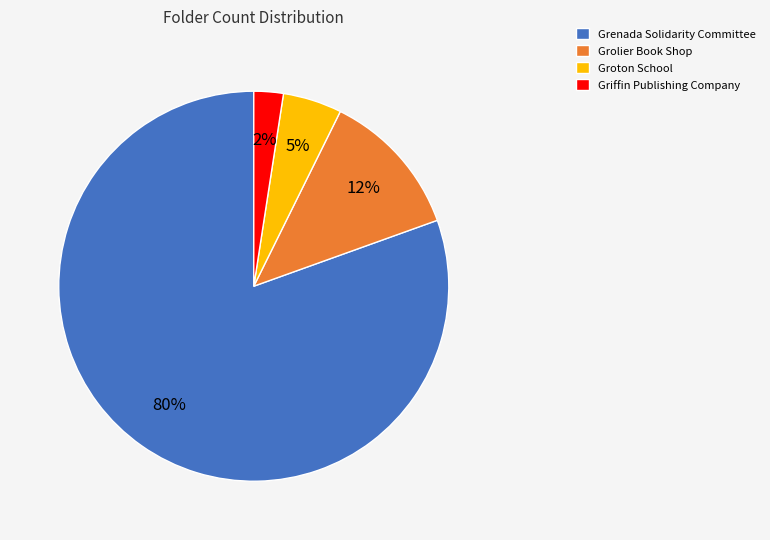

Is it true that Grolier Book Shop is 12% of the pie?

True